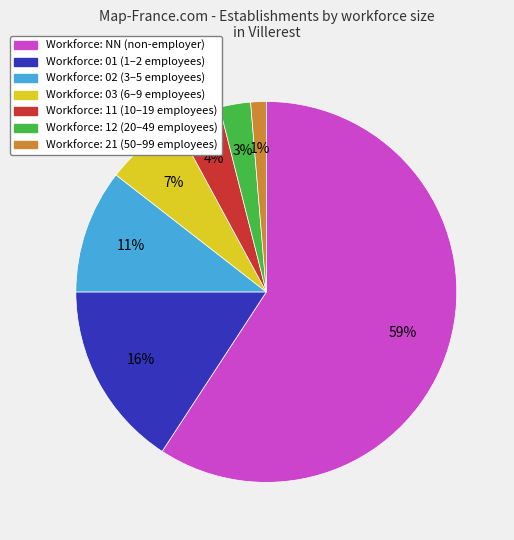

To the nearest percent, what is the average slice percentage?

14%